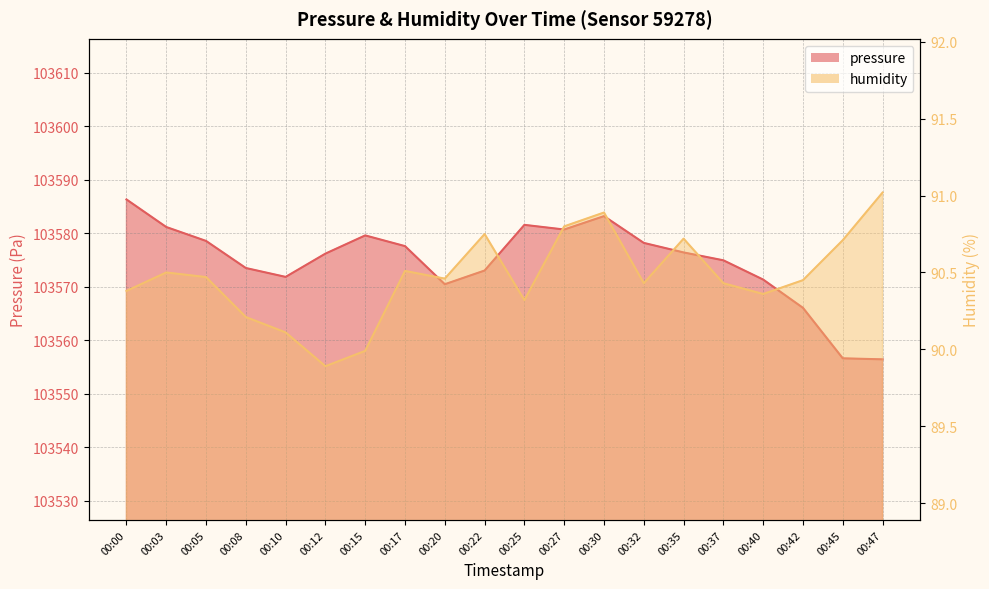

Reading left to right, extract all data points from this chart.

pressure: 00:00=103586.3	00:03=103581.2	00:05=103578.6	00:08=103573.5	00:10=103571.8	00:12=103576.2	00:15=103579.6	00:17=103577.6	00:20=103570.5	00:22=103573.0	00:25=103581.6	00:27=103580.7	00:30=103583.2	00:32=103578.2	00:35=103576.4	00:37=103574.9	00:40=103571.3	00:42=103566.1	00:45=103556.6	00:47=103556.4
humidity: 00:00=90.4	00:03=90.5	00:05=90.5	00:08=90.2	00:10=90.1	00:12=89.9	00:15=90.0	00:17=90.5	00:20=90.5	00:22=90.8	00:25=90.3	00:27=90.8	00:30=90.9	00:32=90.4	00:35=90.7	00:37=90.4	00:40=90.4	00:42=90.5	00:45=90.7	00:47=91.0